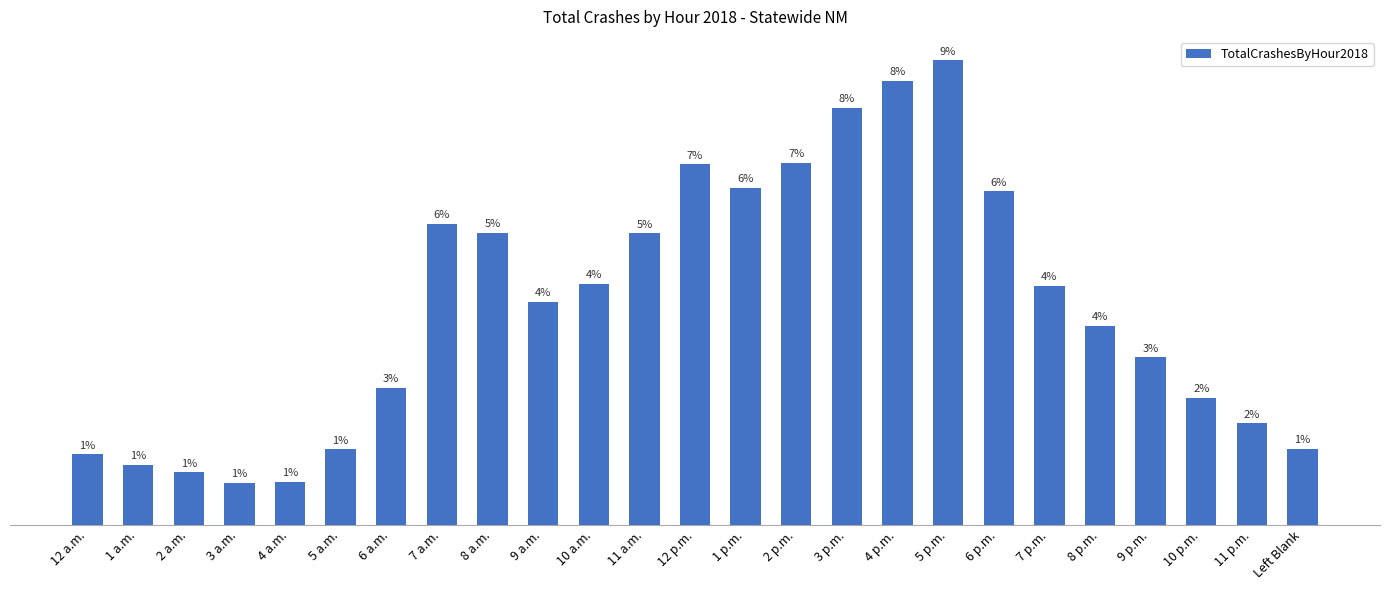

List the labels in order of value, smallest first.

3 a.m., 4 a.m., 2 a.m., 1 a.m., 12 a.m., 5 a.m., Left Blank, 11 p.m., 10 p.m., 6 a.m., 9 p.m., 8 p.m., 9 a.m., 7 p.m., 10 a.m., 11 a.m., 8 a.m., 7 a.m., 6 p.m., 1 p.m., 12 p.m., 2 p.m., 3 p.m., 4 p.m., 5 p.m.